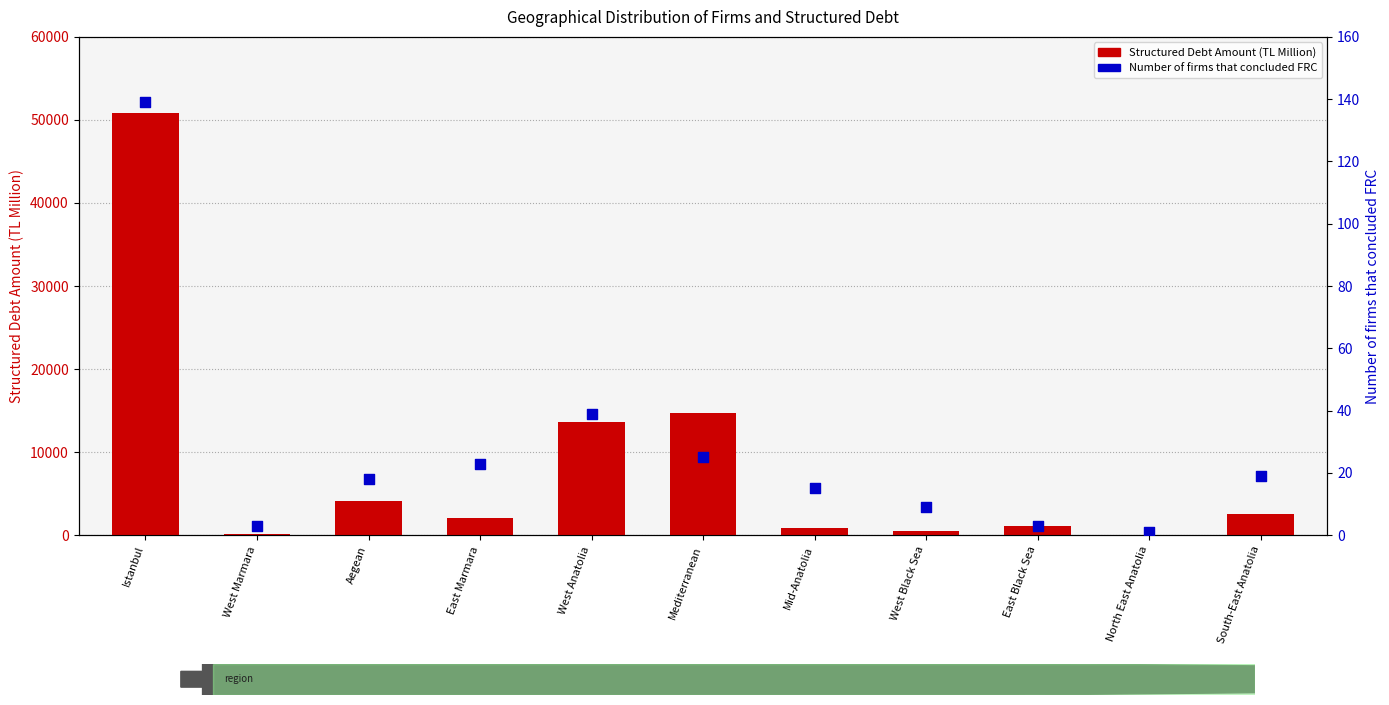

Which series reaches the minimum Y coordinate?

Number of firms that concluded FRC